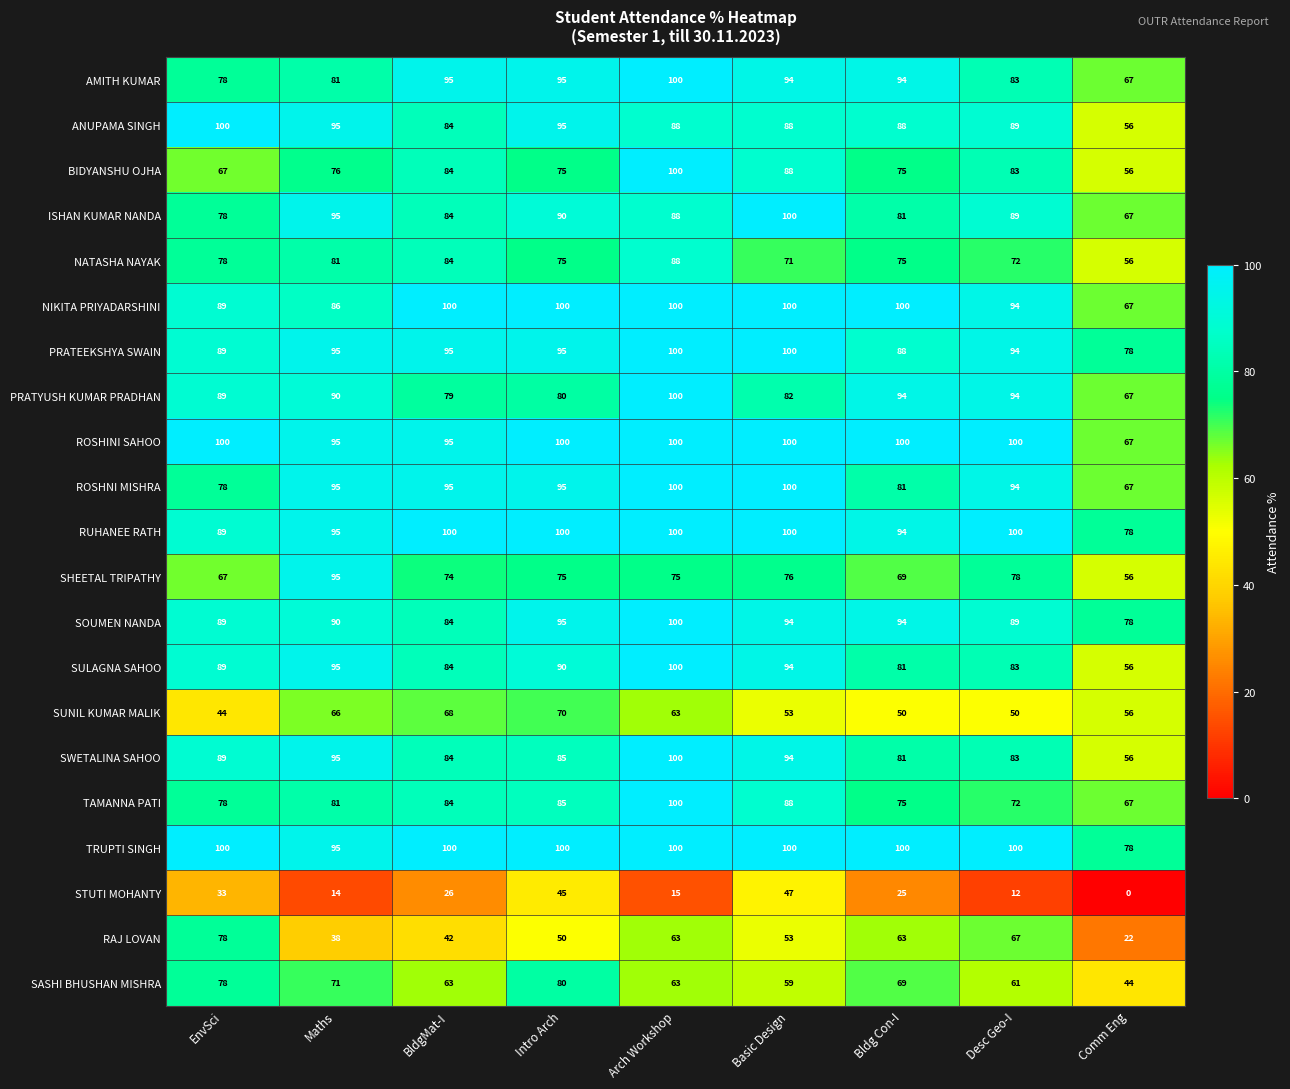

What is the approximate value of SWETALINA SAHOO at Desc Geo-I, to the nearest 10?

80